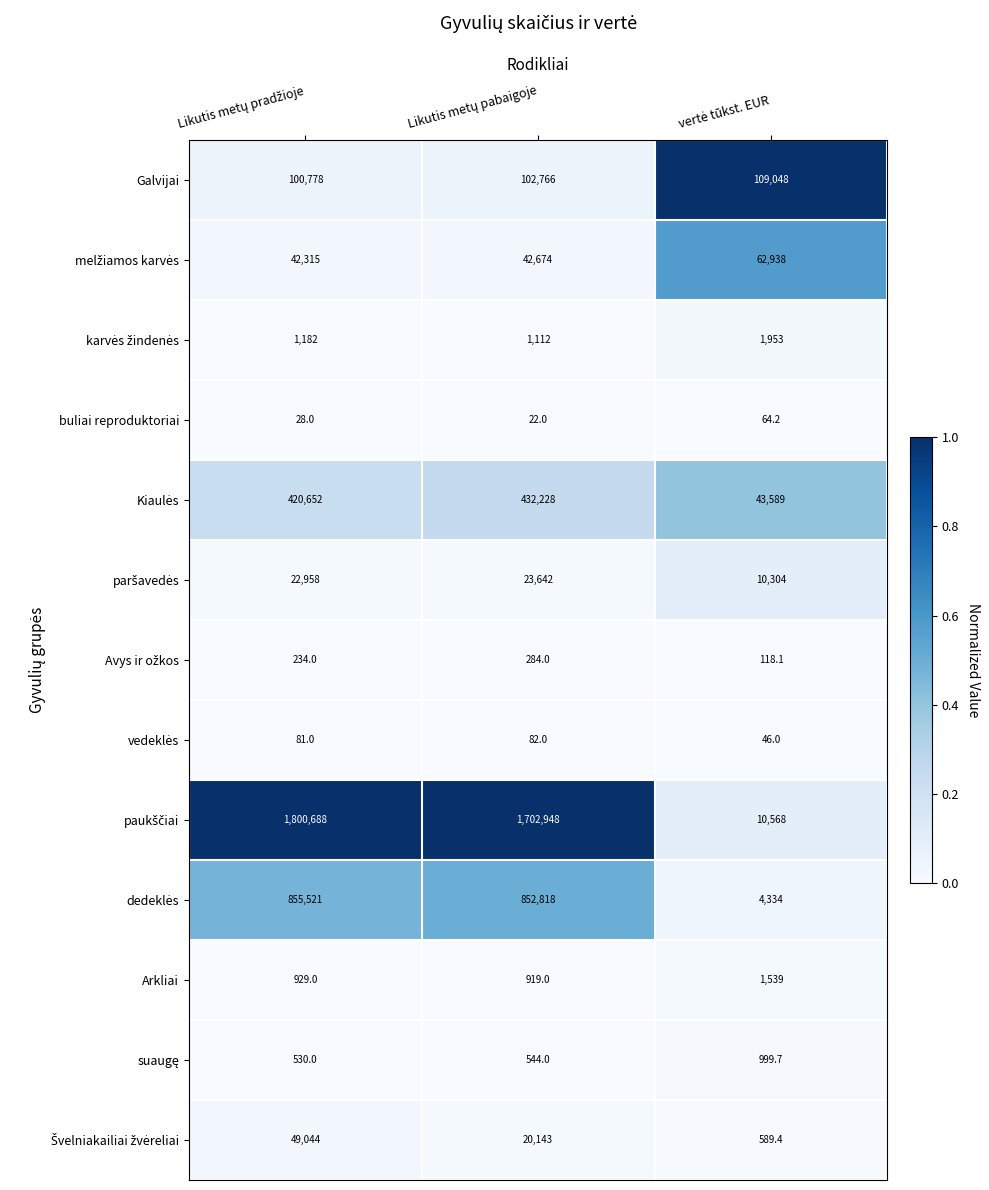

What is the difference between the maximum and minimum values in the Arkliai series?

620.0